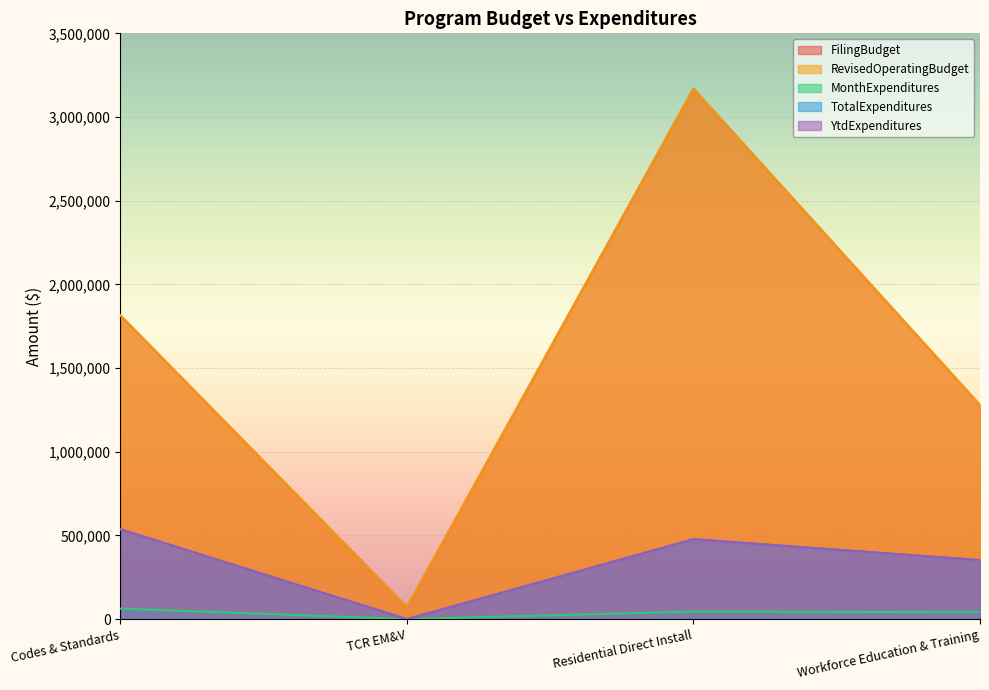

At which label does MonthExpenditures first exceed 45012?

Codes & Standards